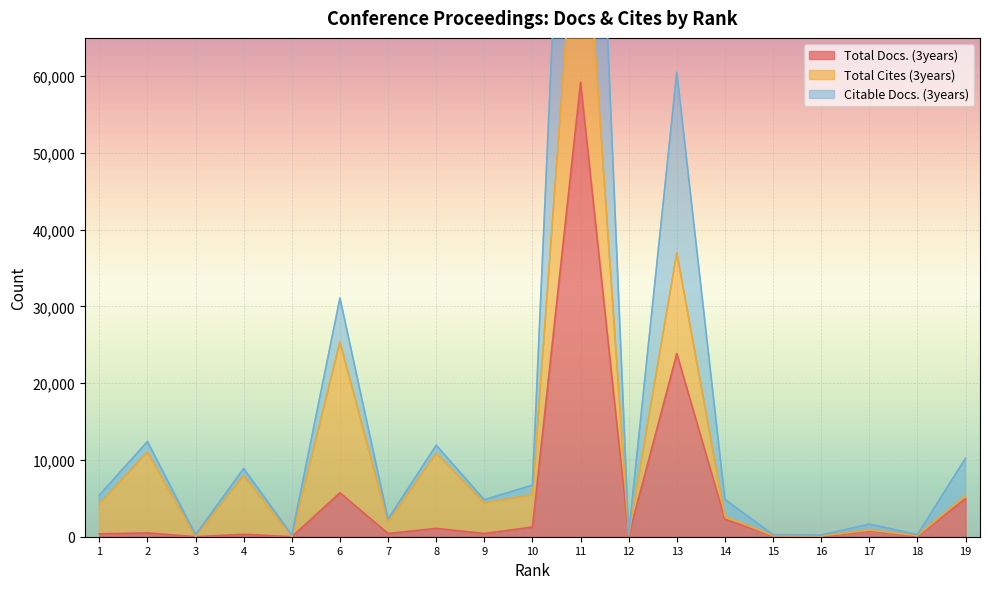

What is the maximum value for Total Docs. (3years)?

59218